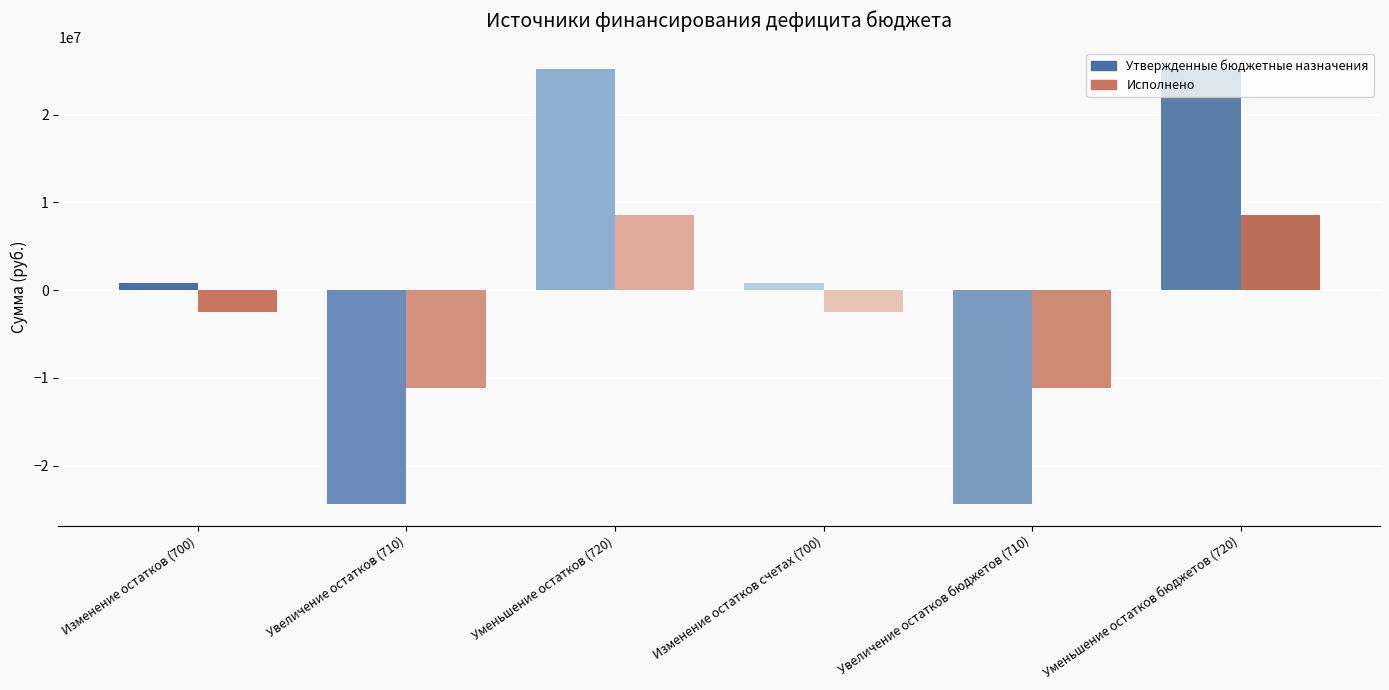

Reading left to right, transcribe all the data shown in this chart.

Утвержденные бюджетные назначения: Изменение остатков (700)=824146.9	Увеличение остатков (710)=-24347000.0	Уменьшение остатков (720)=25171146.9	Изменение остатков счетах (700)=824146.9	Увеличение остатков бюджетов (710)=-24347000.0	Уменьшение остатков бюджетов (720)=25171146.9
Исполнено: Изменение остатков (700)=-2479237.8	Увеличение остатков (710)=-11103705.6	Уменьшение остатков (720)=8624467.8	Изменение остатков счетах (700)=-2479237.8	Увеличение остатков бюджетов (710)=-11103705.6	Уменьшение остатков бюджетов (720)=8624467.8